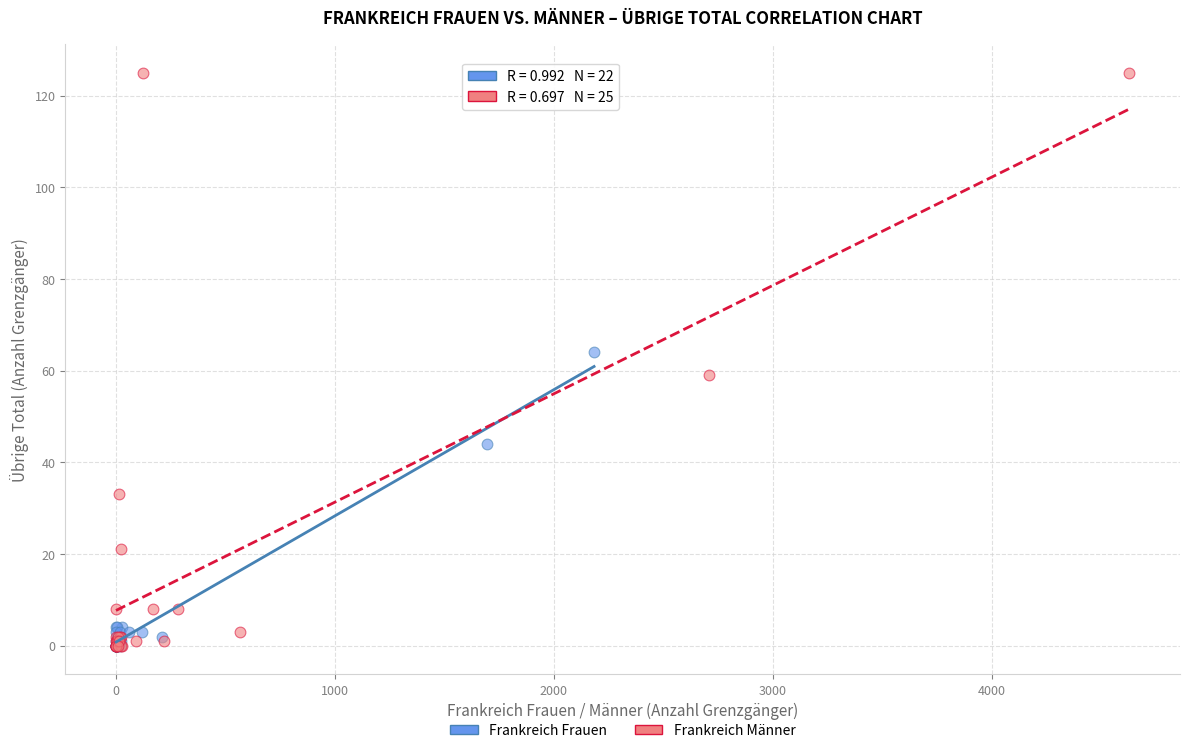

Which series has the largest Y range (max minus min)?

Frankreich Männer